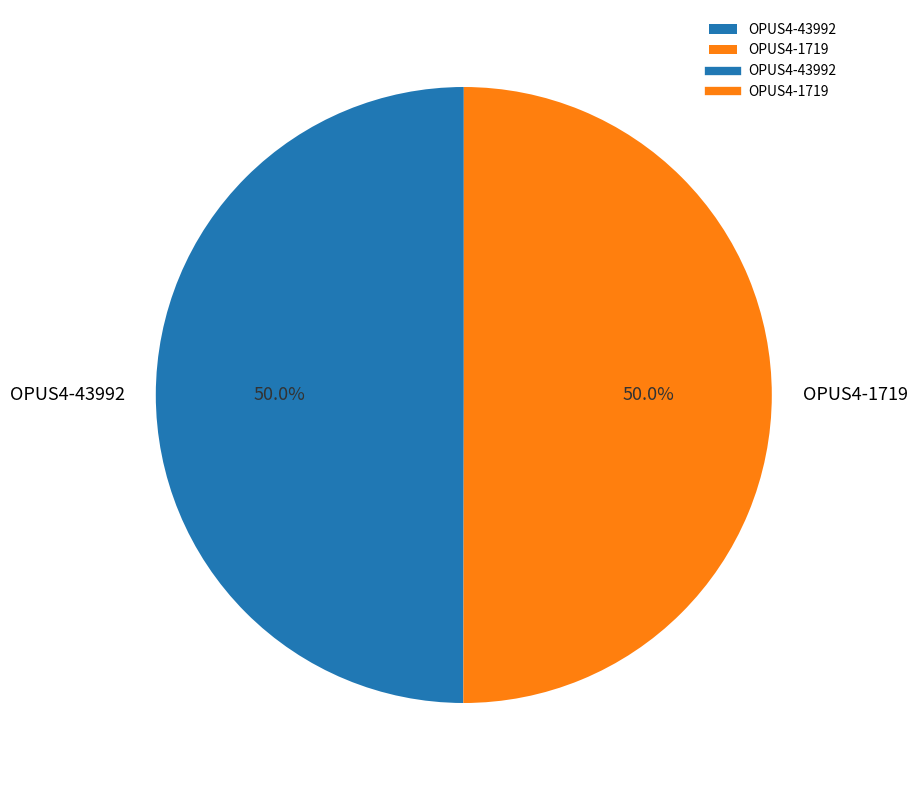

Approximately how many times larger is the value at OPUS4-43992 compared to OPUS4-1719?

1.0